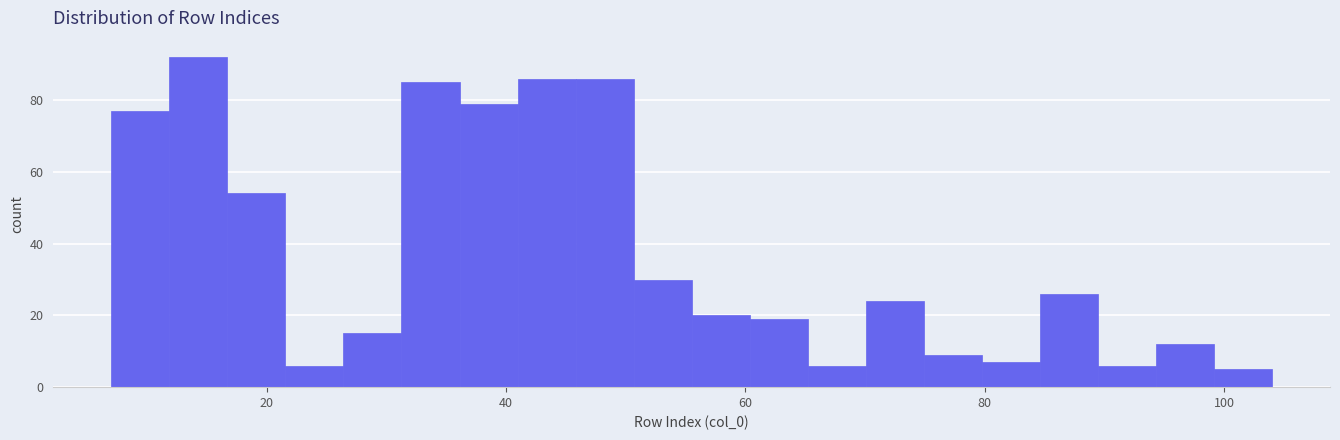

Around what value on the x-axis is the tallest bar? Give the approximate position of its centre, as read against the axis.

14